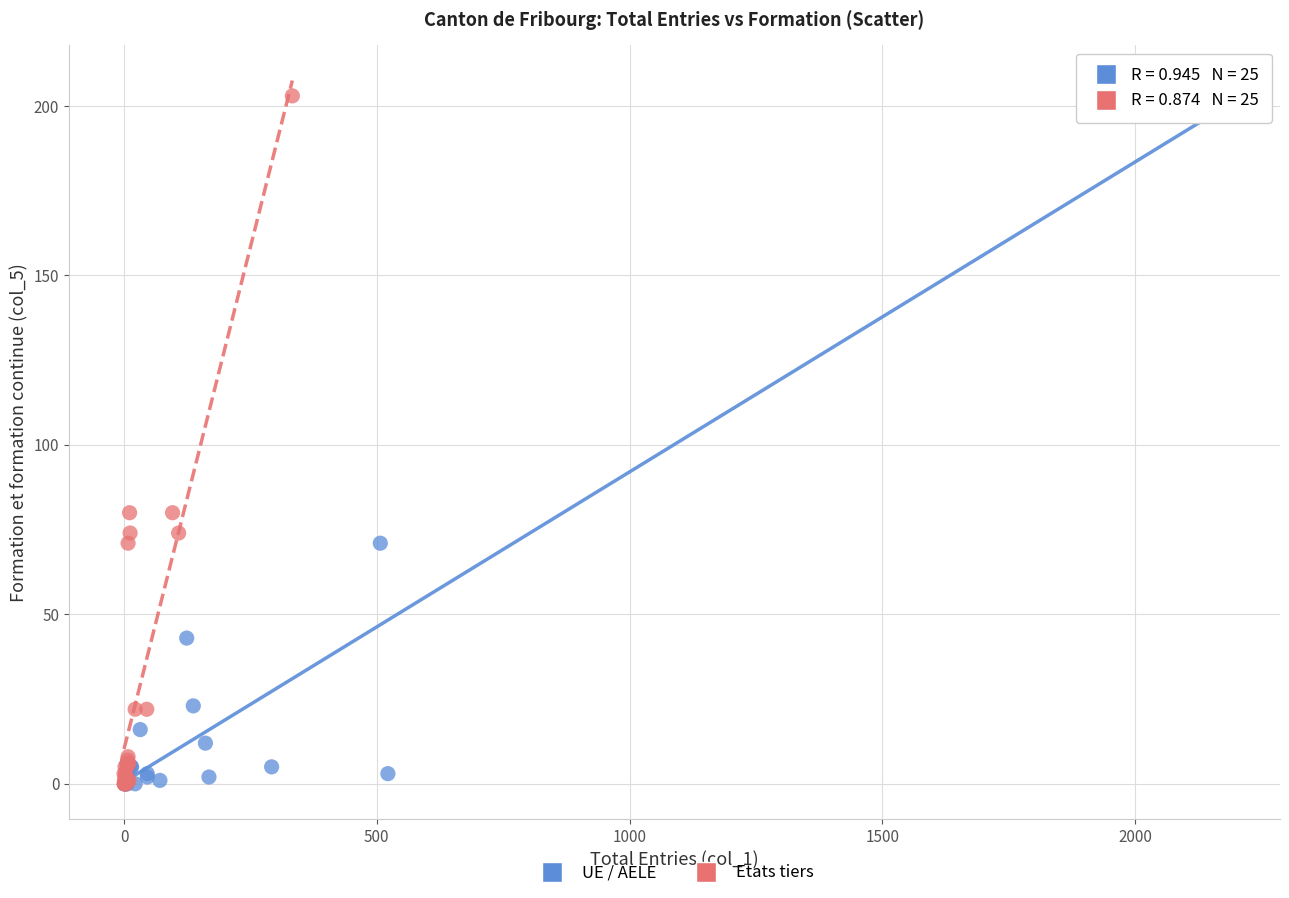

What are all the series names shown in the legend?

UE / AELE, Etats tiers